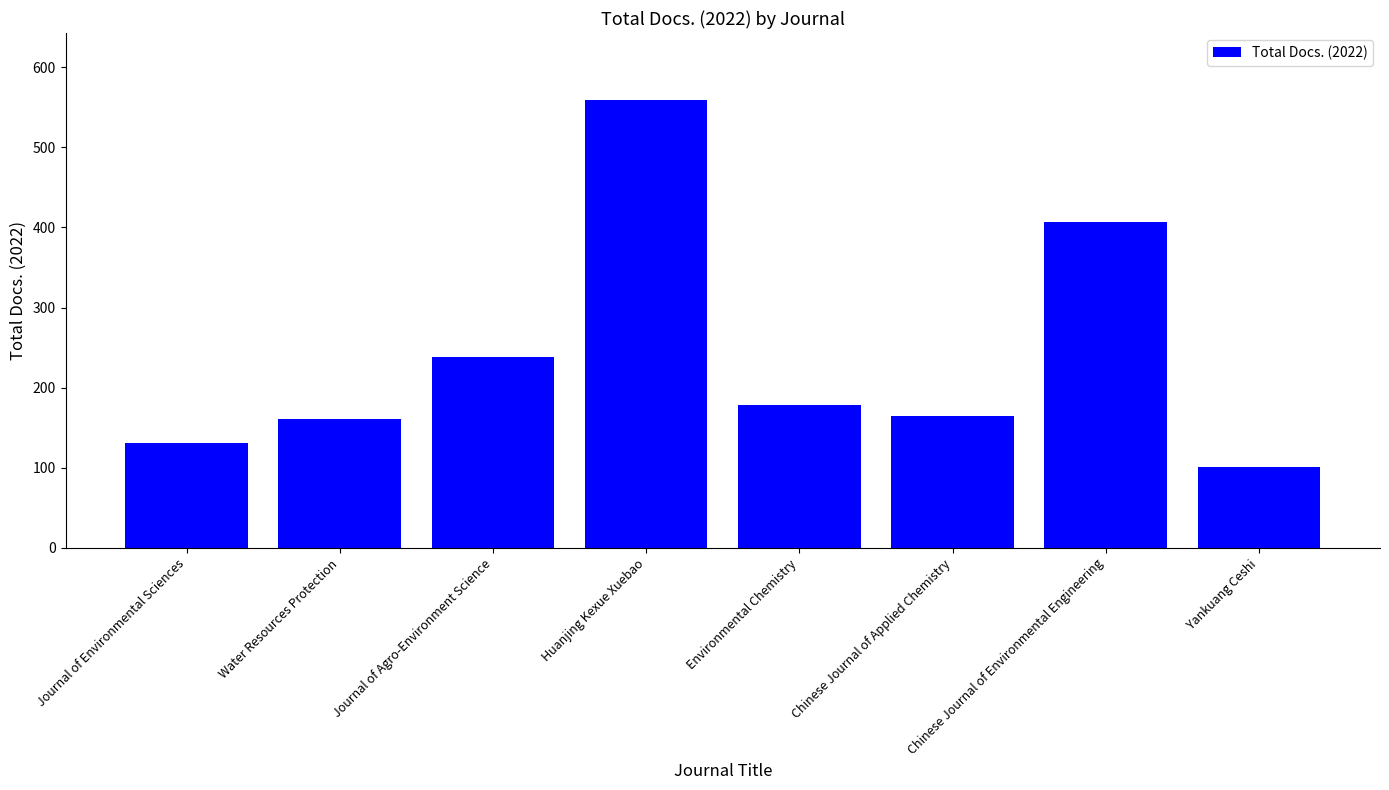

True or false: the data shows 201 at Journal of Environmental Sciences.

False